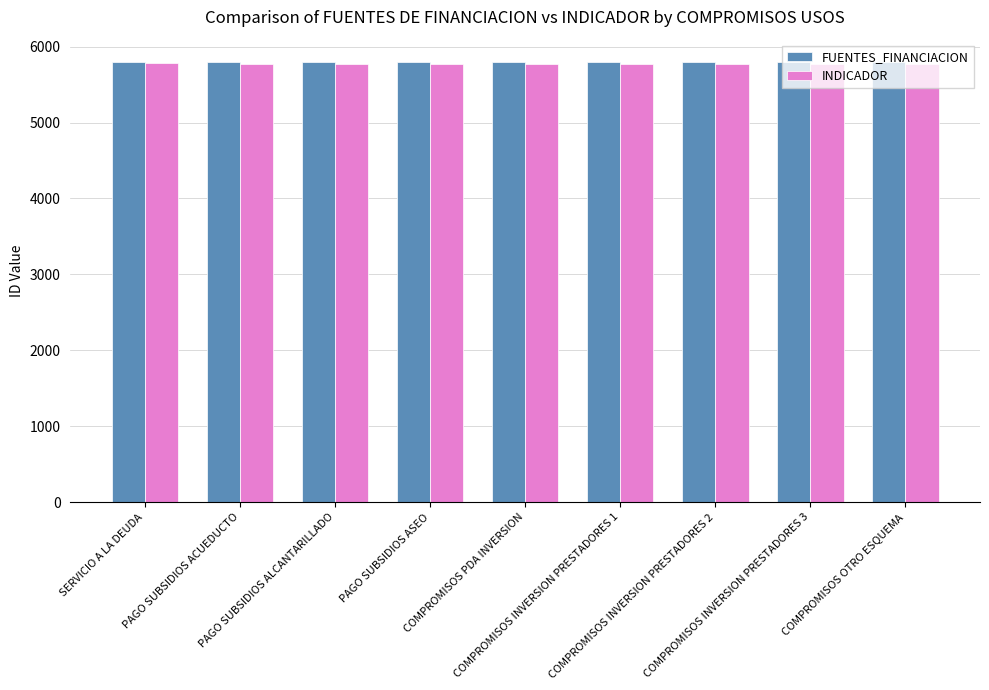

The value of INDICADOR at COMPROMISOS INVERSION PRESTADORES 1 is 5774. True or false?

True